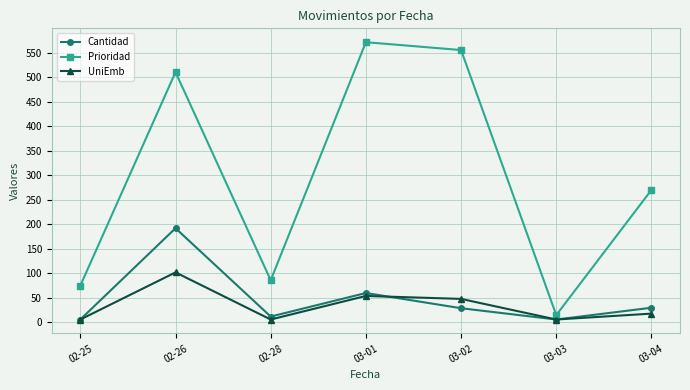

Does the chart display data point markers on the line(s)?

Yes